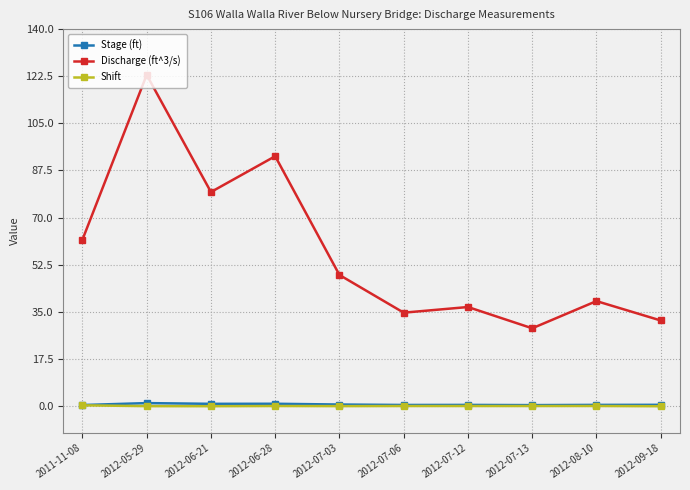

What is the minimum value for Discharge (ft^3/s)?

28.9